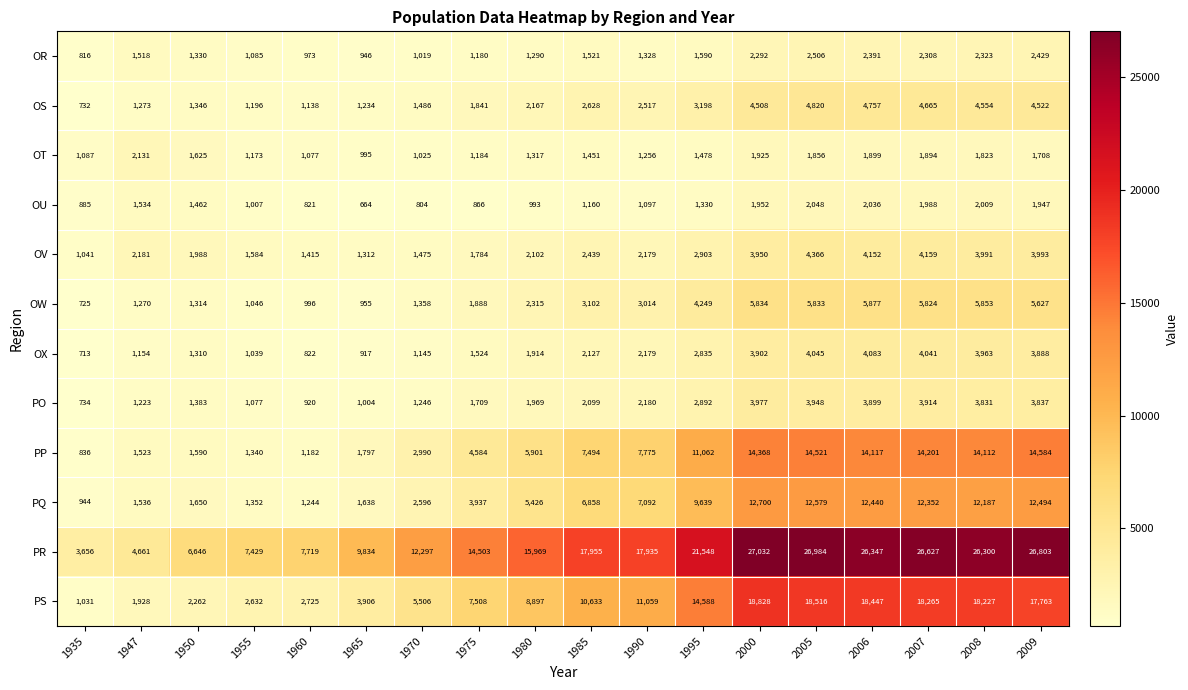

Which series has the largest range (max minus min)?

PR